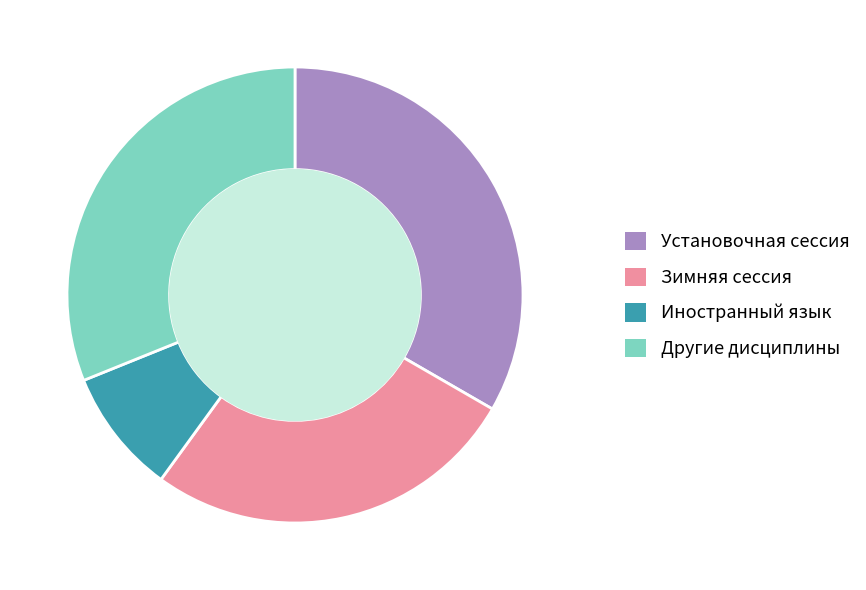

True or false: Иностранный язык accounts for 23% of the total.

False